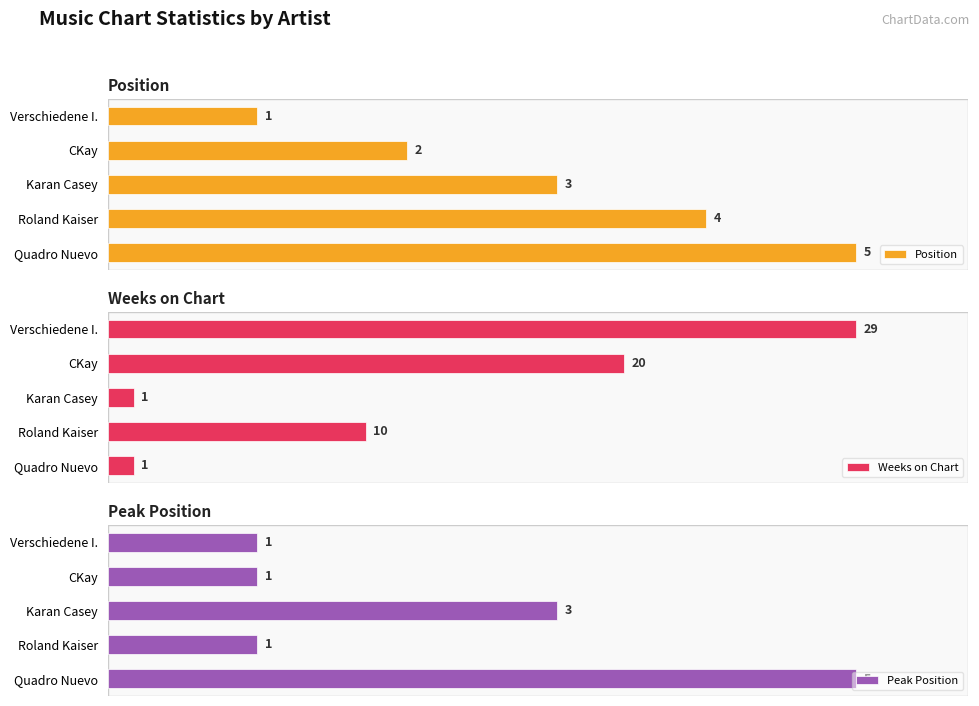

At which label is Position closest to 3?

Karan Casey